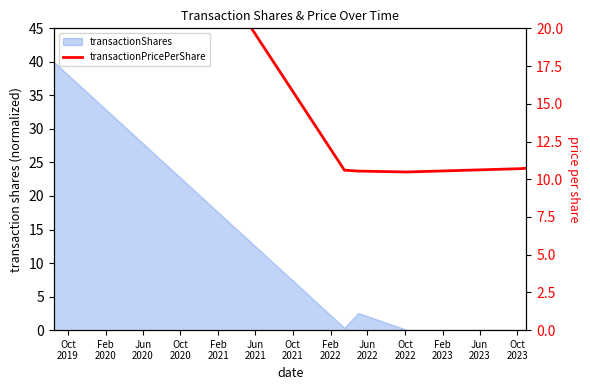

What is the average value?

14.8